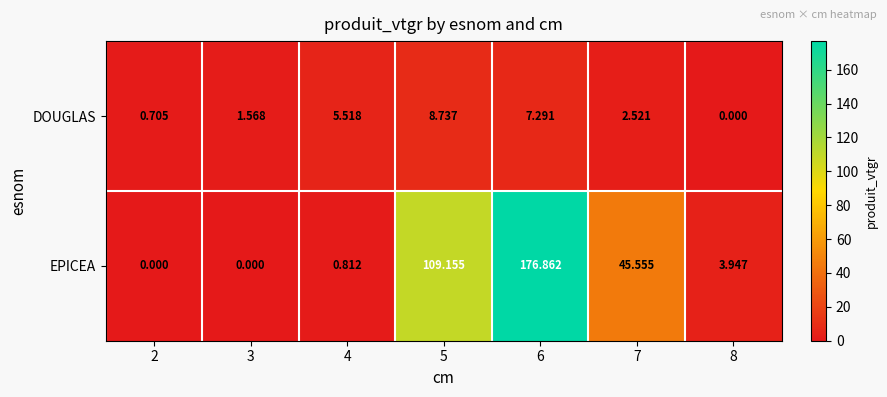

Rank the series at 6 from lowest to highest value.

DOUGLAS, EPICEA